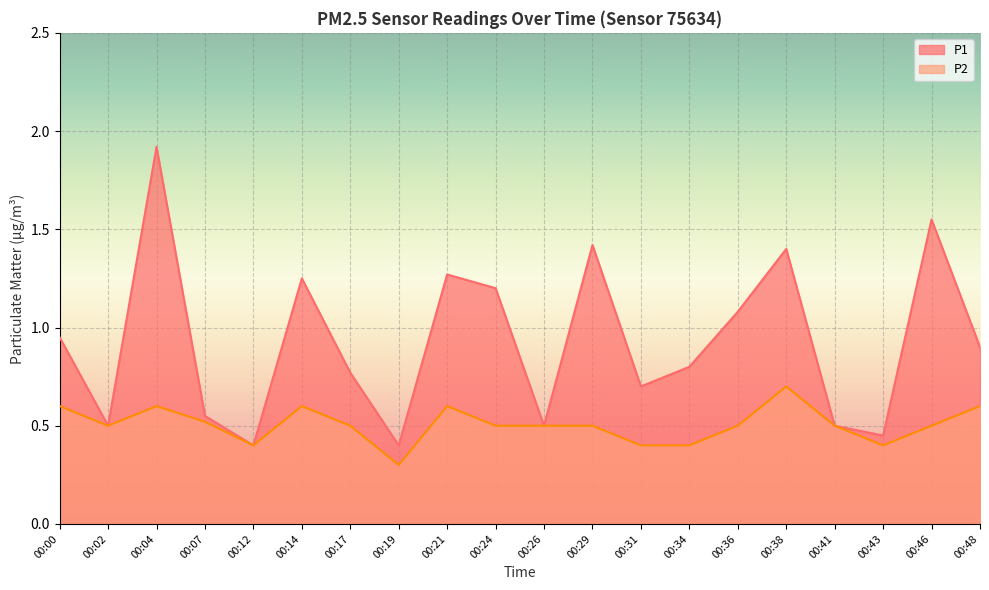

Is it true that P2 equals 0.3 at 00:04?

False